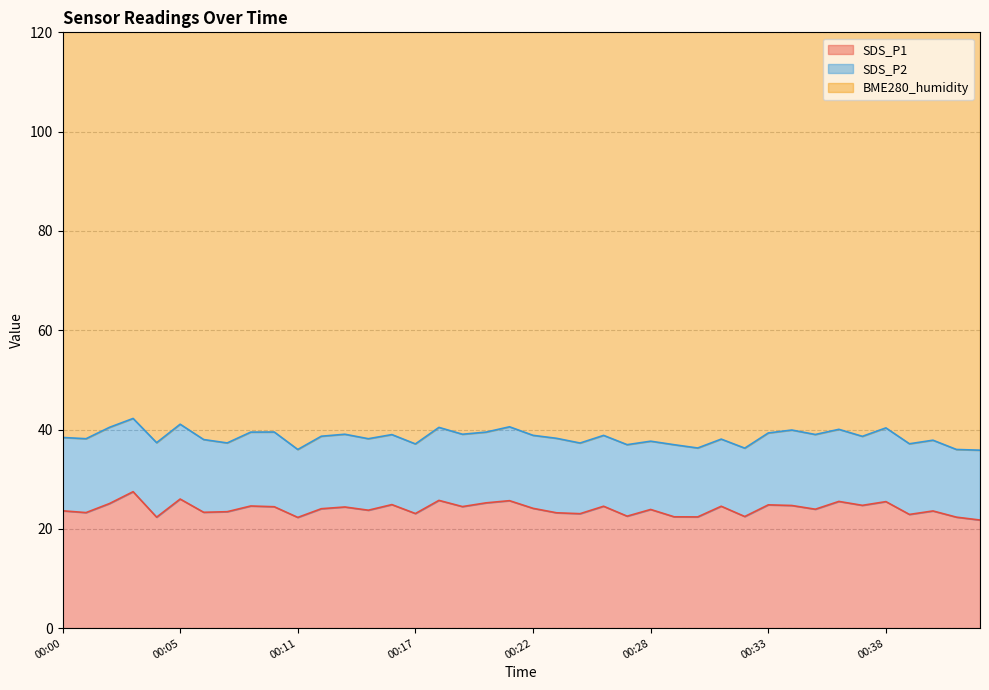

The SDS_P1 series shows 15.4 at 00:39. True or false?

False